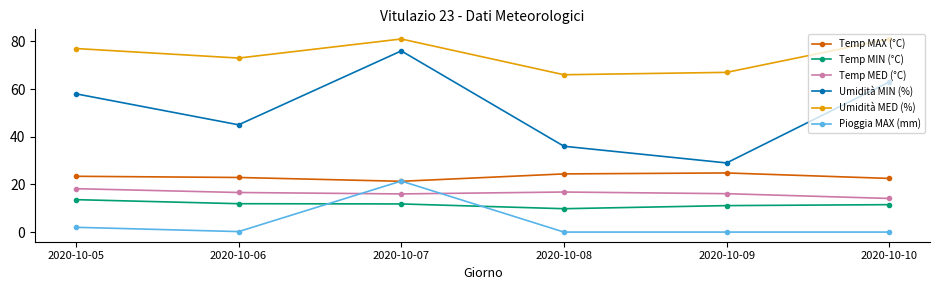

Is the value of Temp MIN (°C) at 2020-10-06 greater than the value of Temp MAX (°C) at 2020-10-08?

No